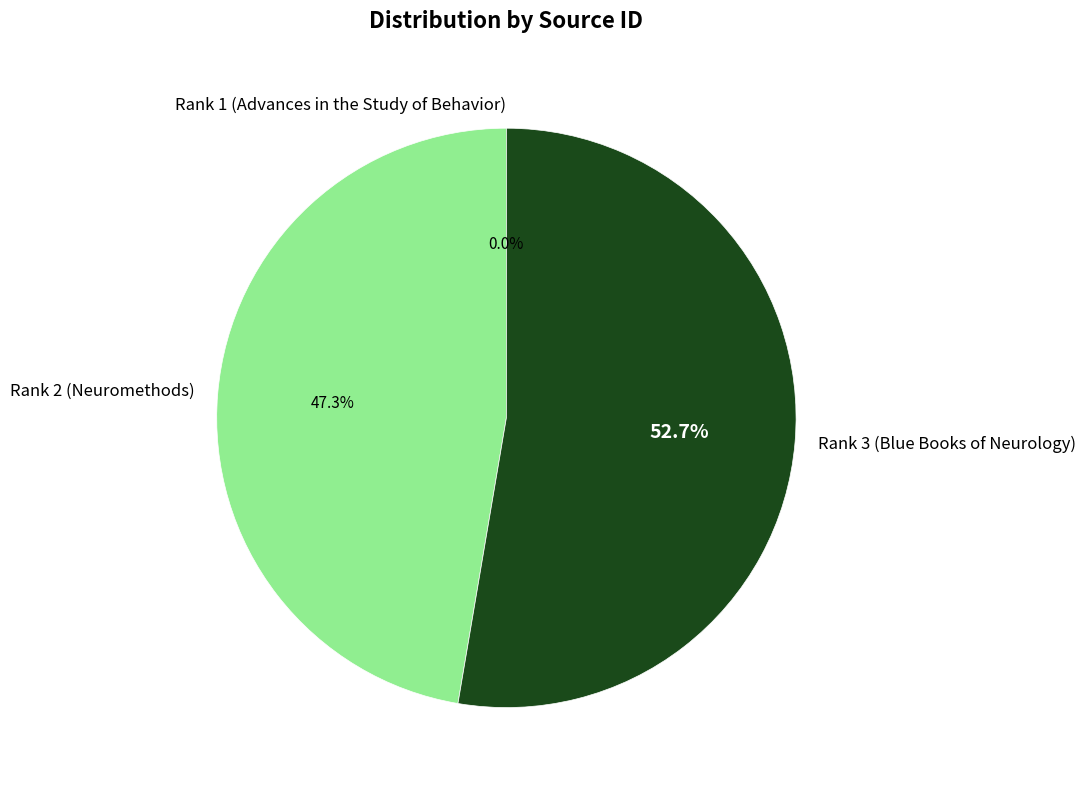

Is there a majority slice in this chart?

Yes